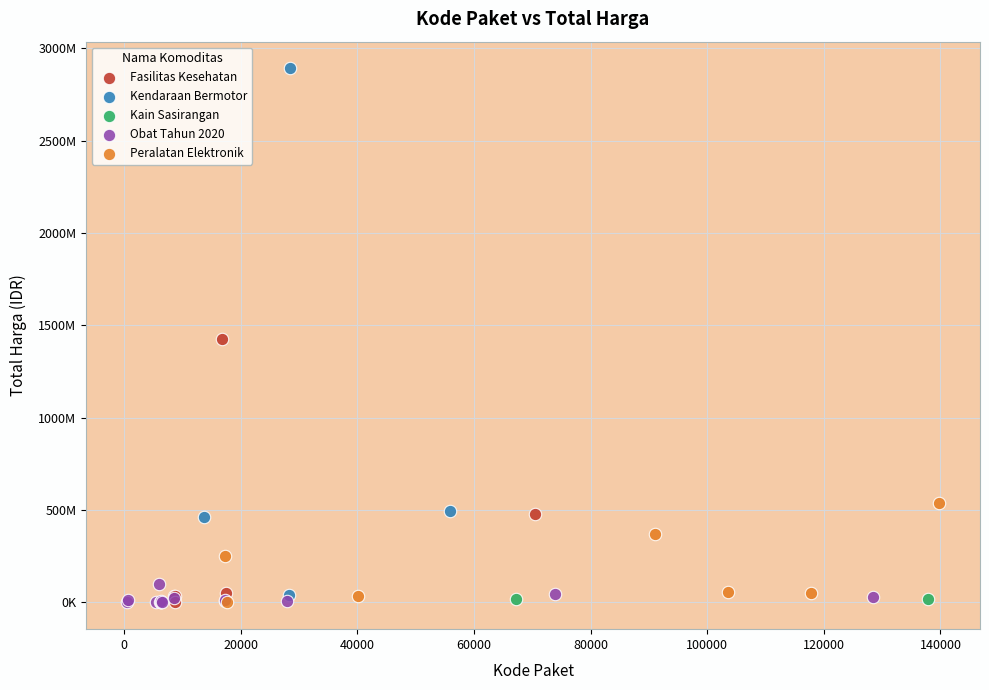

What are all the series names shown in the legend?

Fasilitas Kesehatan, Kendaraan Bermotor, Kain Sasirangan, Obat Tahun 2020, Peralatan Elektronik